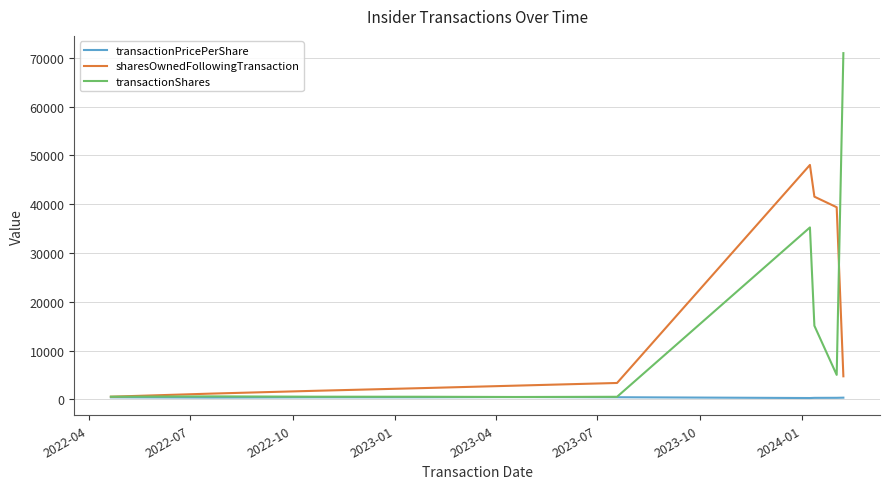

List the series in order of their peak value, highest first.

transactionShares, sharesOwnedFollowingTransaction, transactionPricePerShare